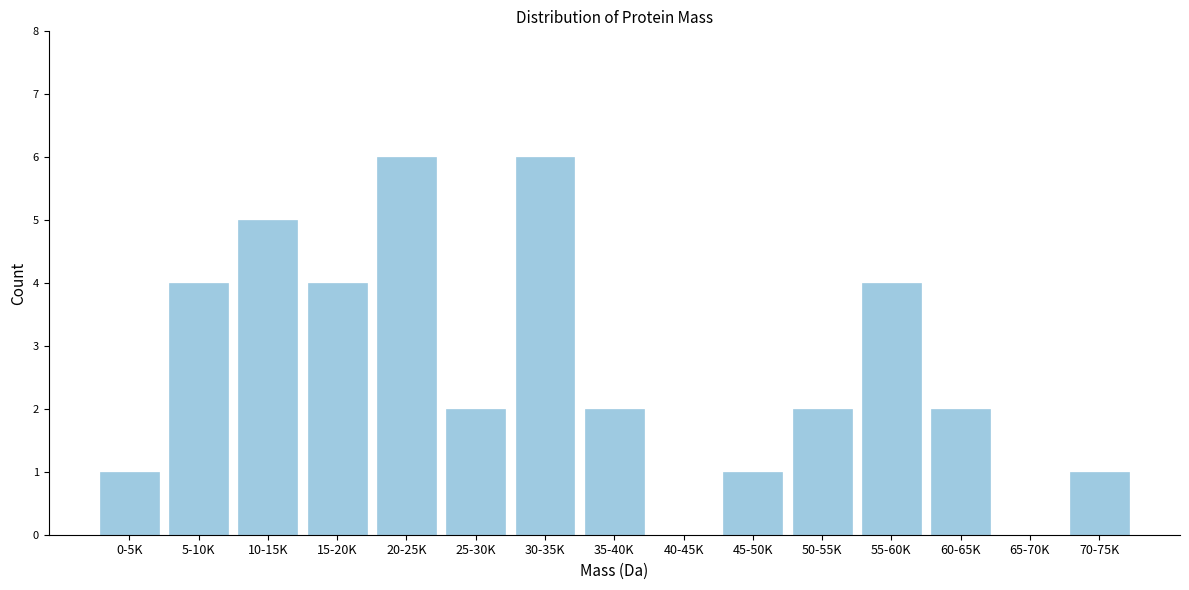

What is the sum of the values at 55-60K and 65-70K?

4